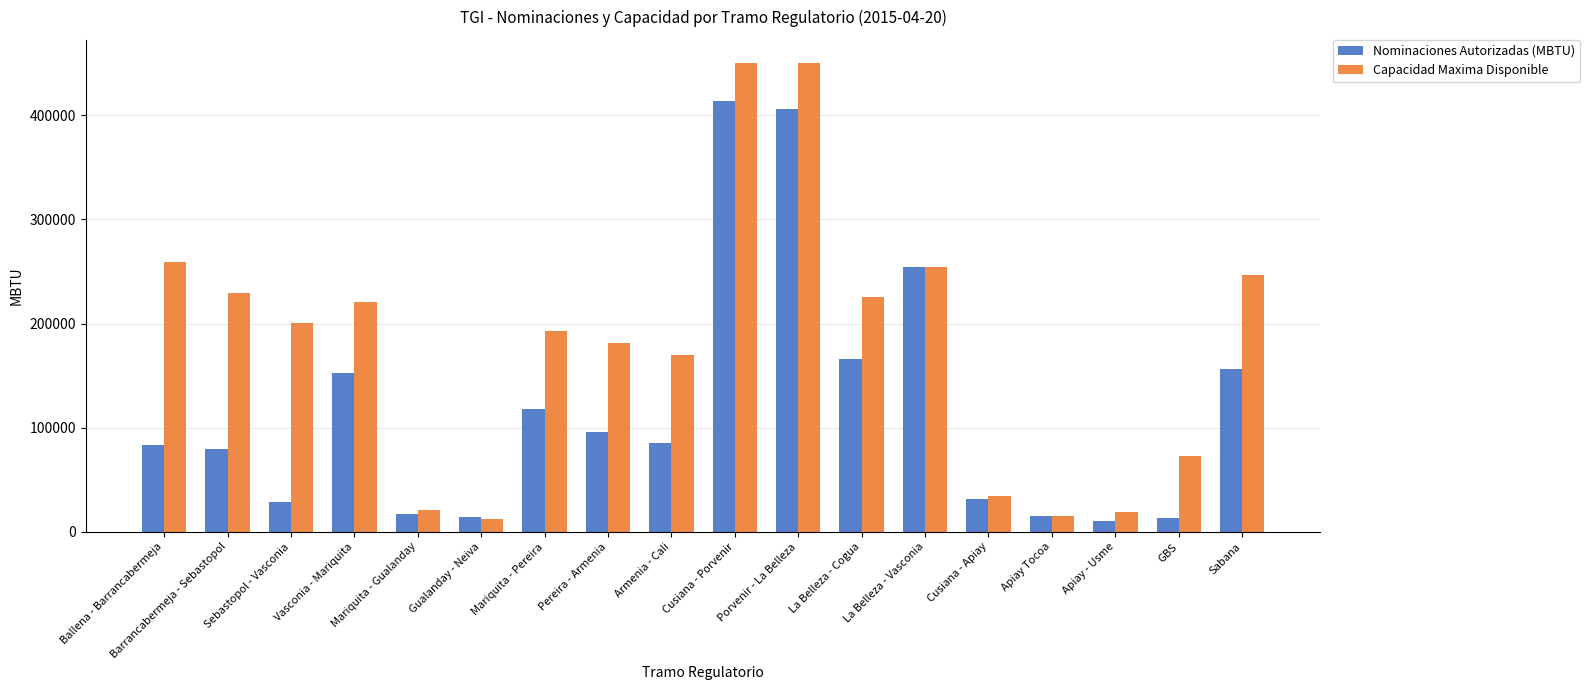

Is it true that Nominaciones Autorizadas (MBTU) equals 10727 at Apiay - Usme?

True